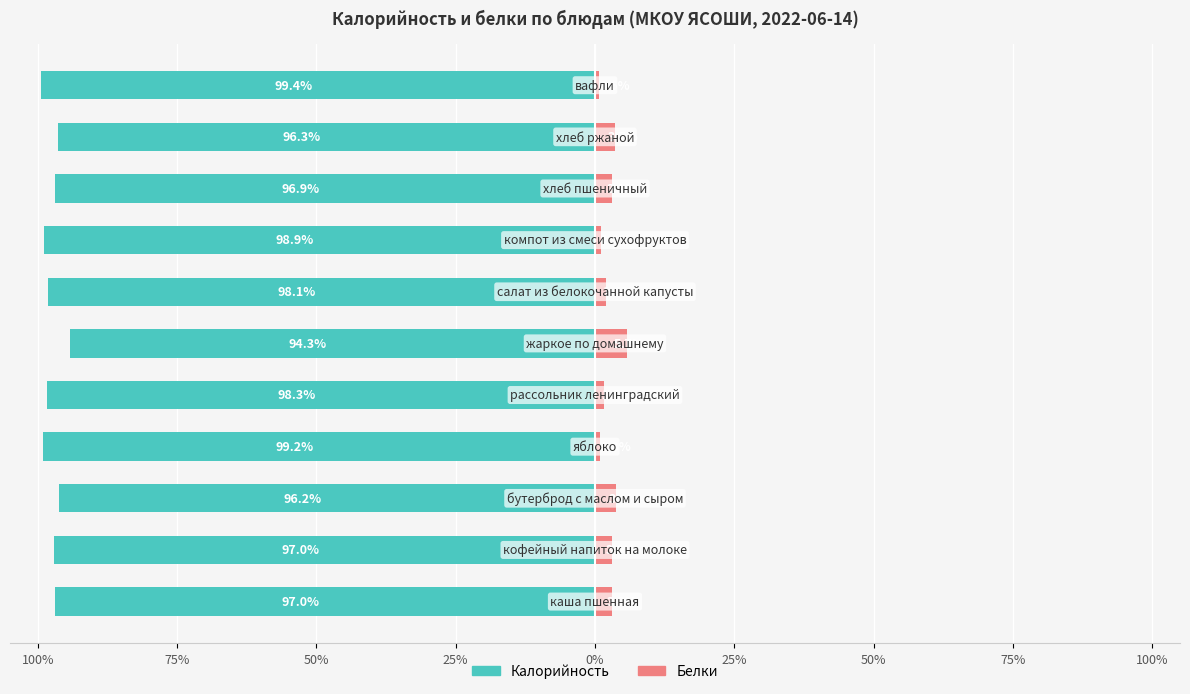

What is the sum of all Белки values?

28.4